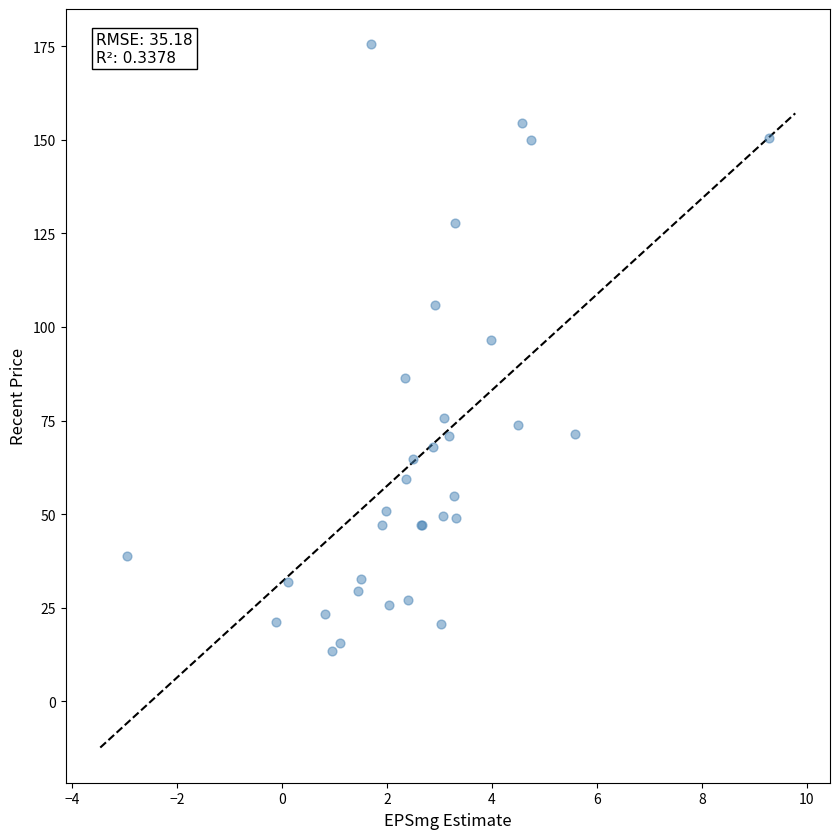

What Y value in the scatter plot is closest to 94?

96.6